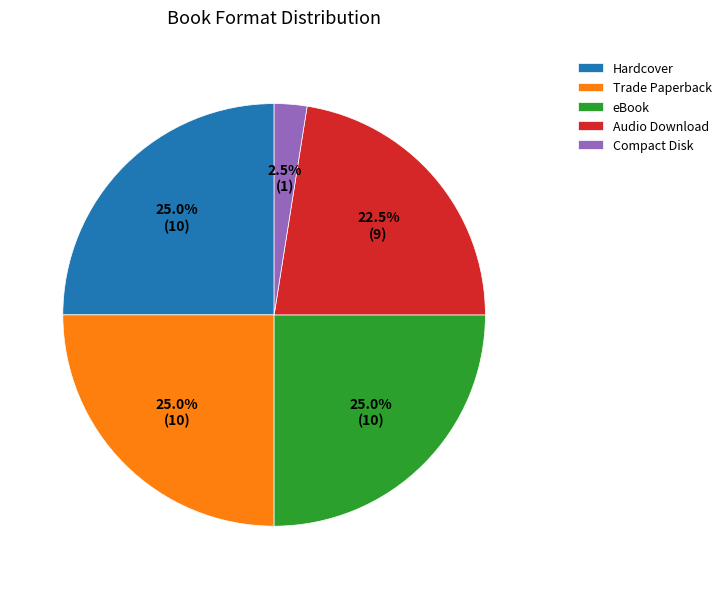

To the nearest percent, what is the difference between the Hardcover and Compact Disk slice percentages?

22%